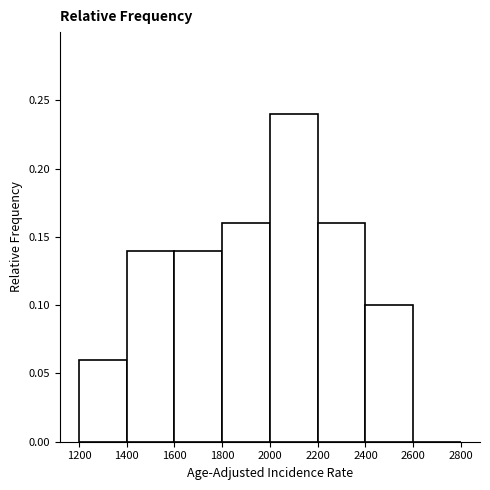

What is the height of the bar covering 2400 to 2600 on the x-axis? The values are not printed on the chart, so give them approximately, as read against the axis.

0.10